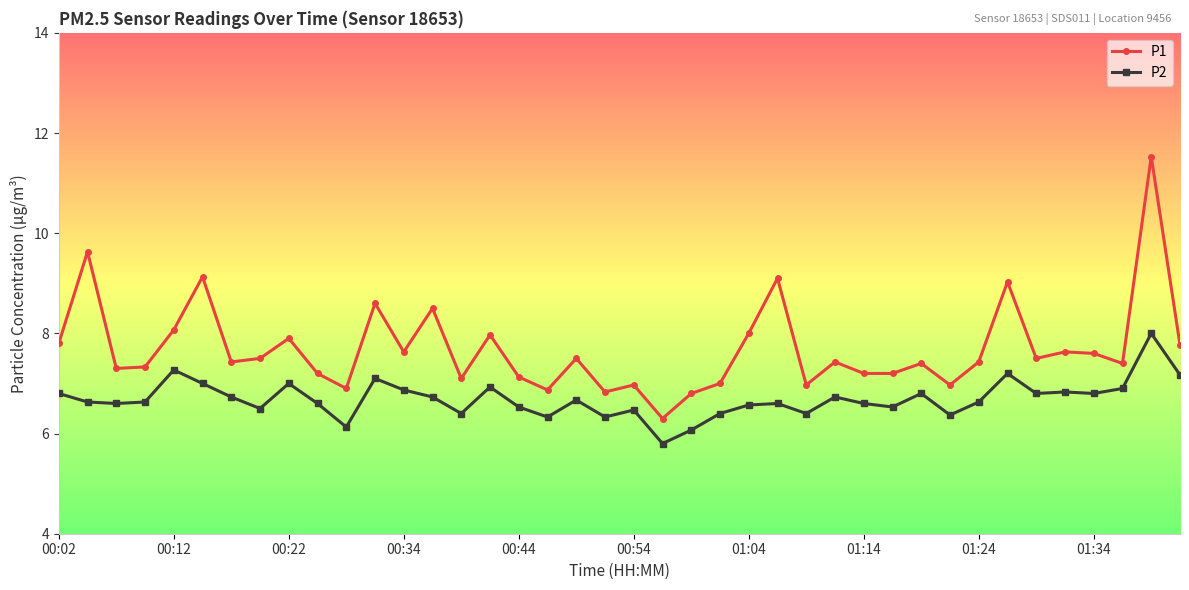

What are all the series names shown in the legend?

P1, P2